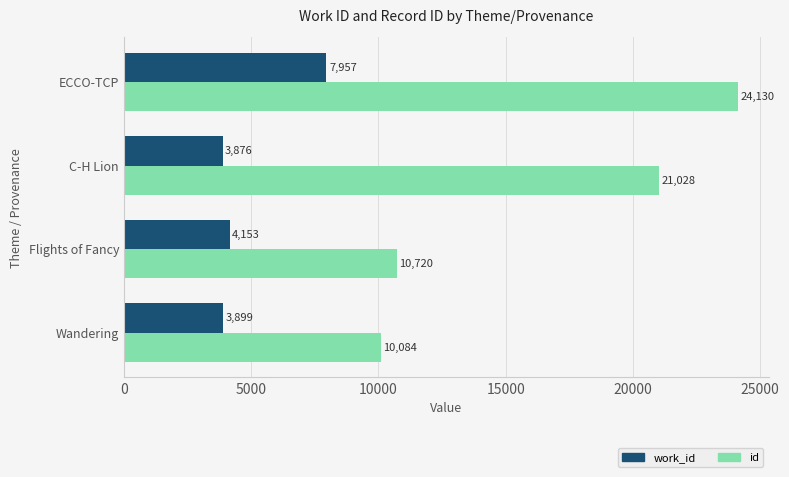

Which label corresponds to the smallest value in the chart?

C-H Lion